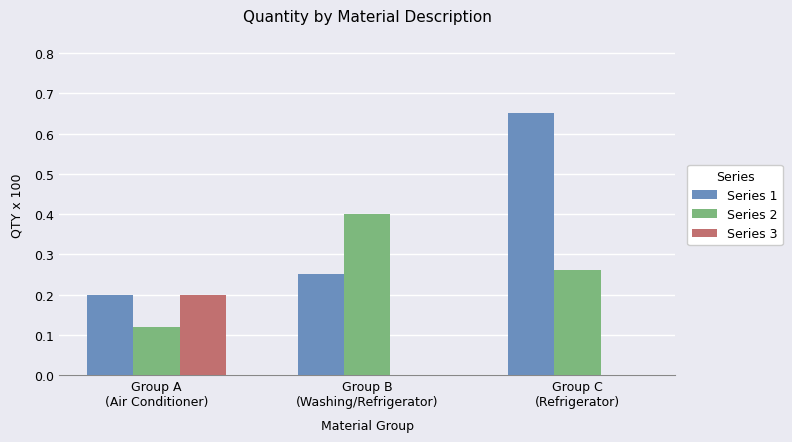

Is it true that Series 1 equals 0.2 at Group A
(Air Conditioner)?

True